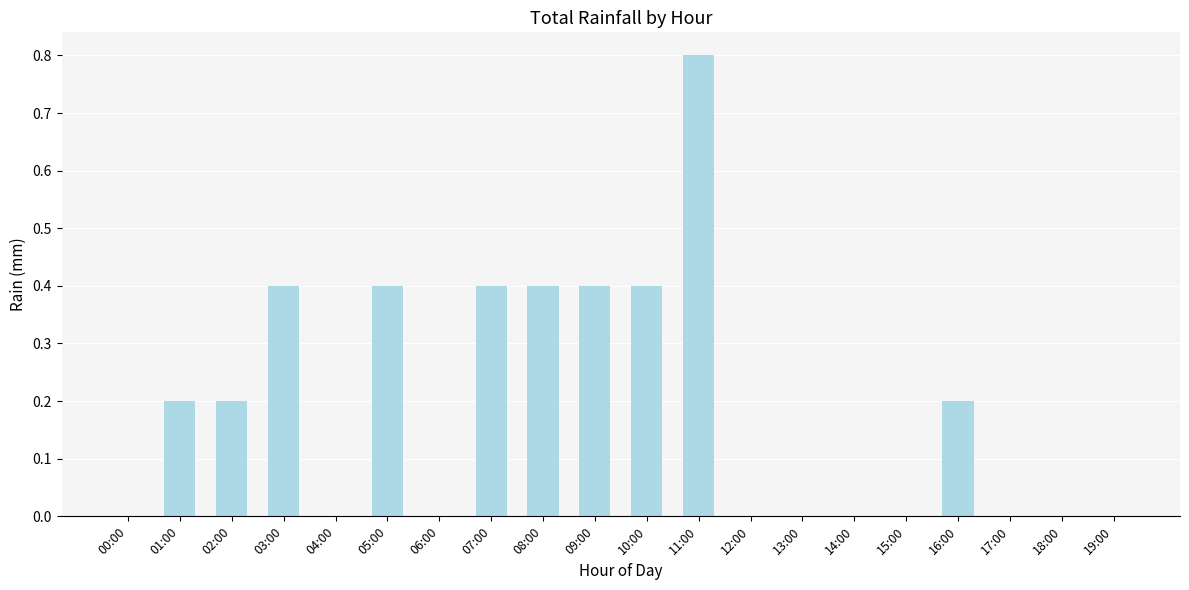

Reading left to right, extract all data points from this chart.

00:00=0.0	01:00=0.2	02:00=0.2	03:00=0.4	04:00=0.0	05:00=0.4	06:00=0.0	07:00=0.4	08:00=0.4	09:00=0.4	10:00=0.4	11:00=0.8	12:00=0.0	13:00=0.0	14:00=0.0	15:00=0.0	16:00=0.2	17:00=0.0	18:00=0.0	19:00=0.0